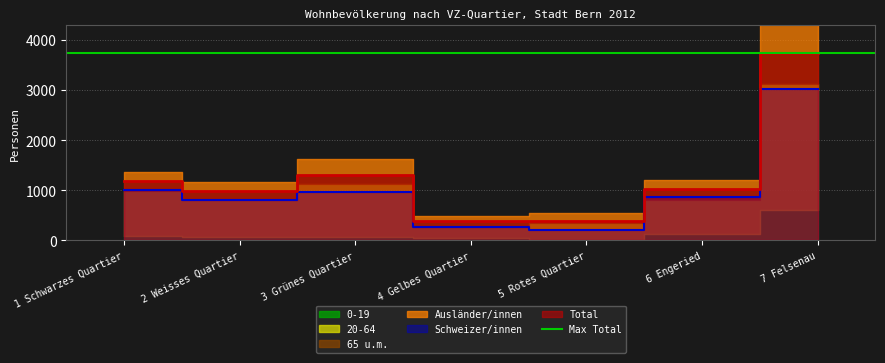

What is the lowest value of the Ausländer/innen series?

114